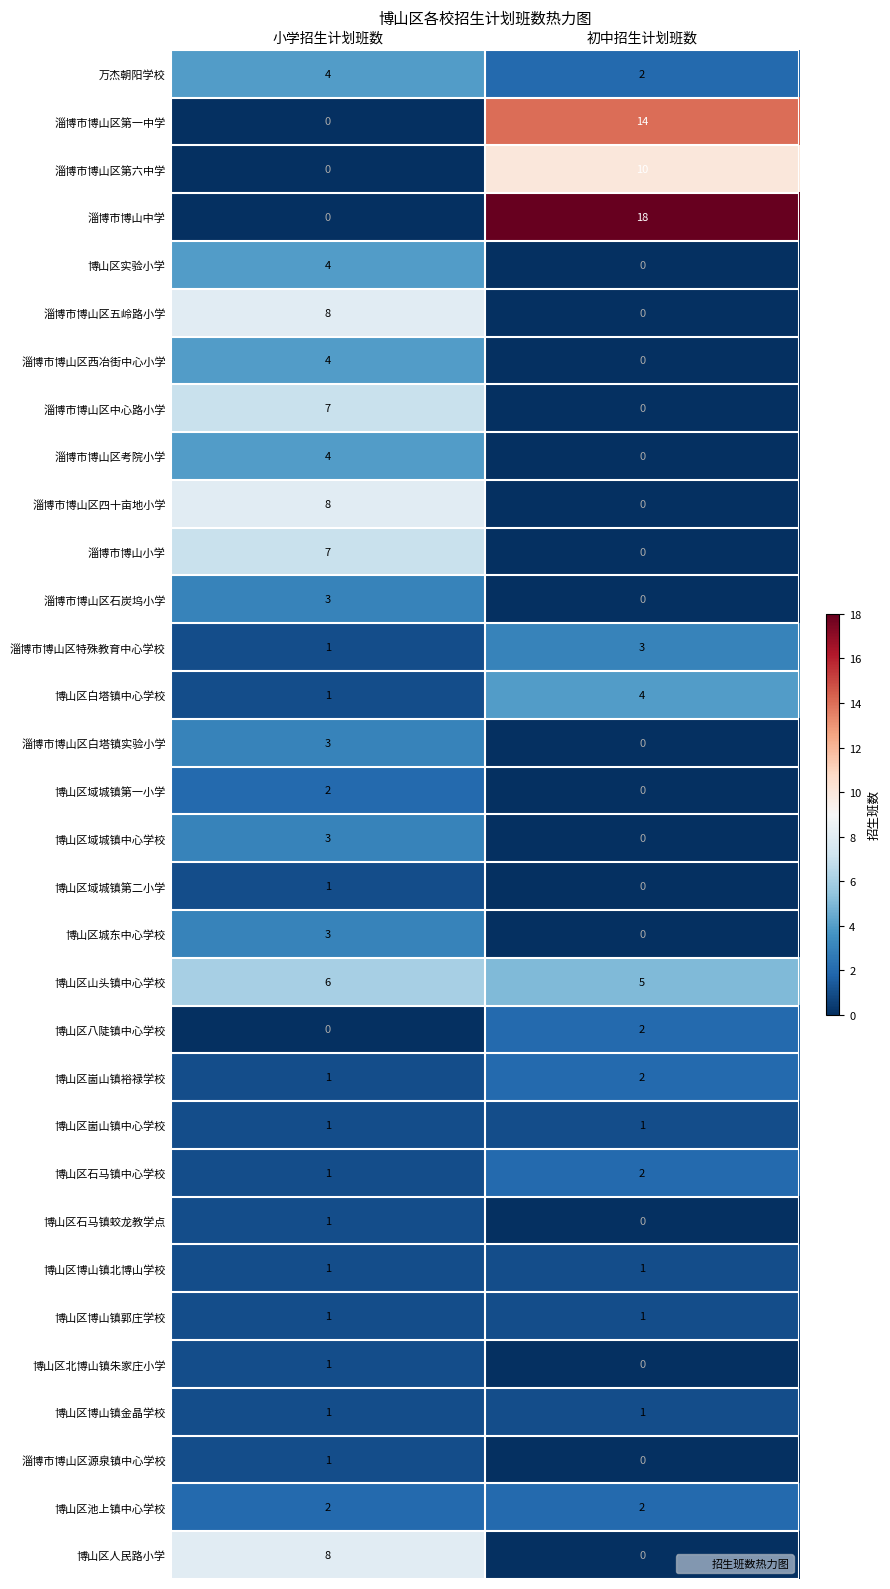

What is the greatest value displayed?

18